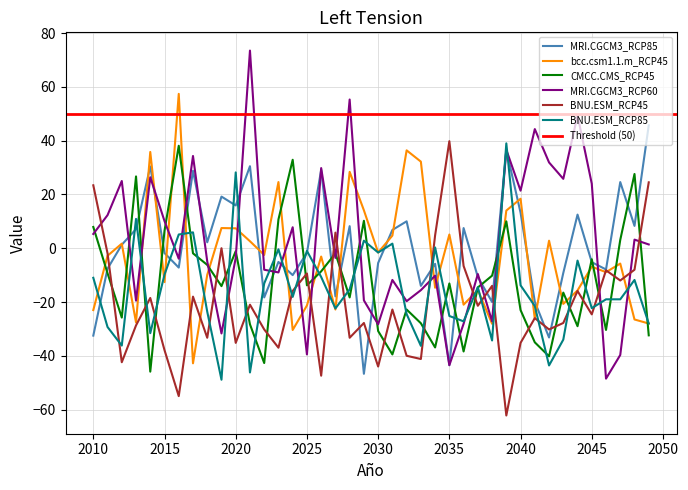

True or false: BNU.ESM_RCP85 and MRI.CGCM3_RCP85 intersect in this chart.

True